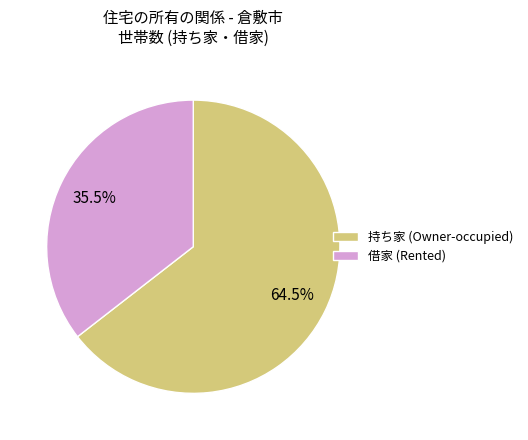

How many segments does this pie chart have?

2